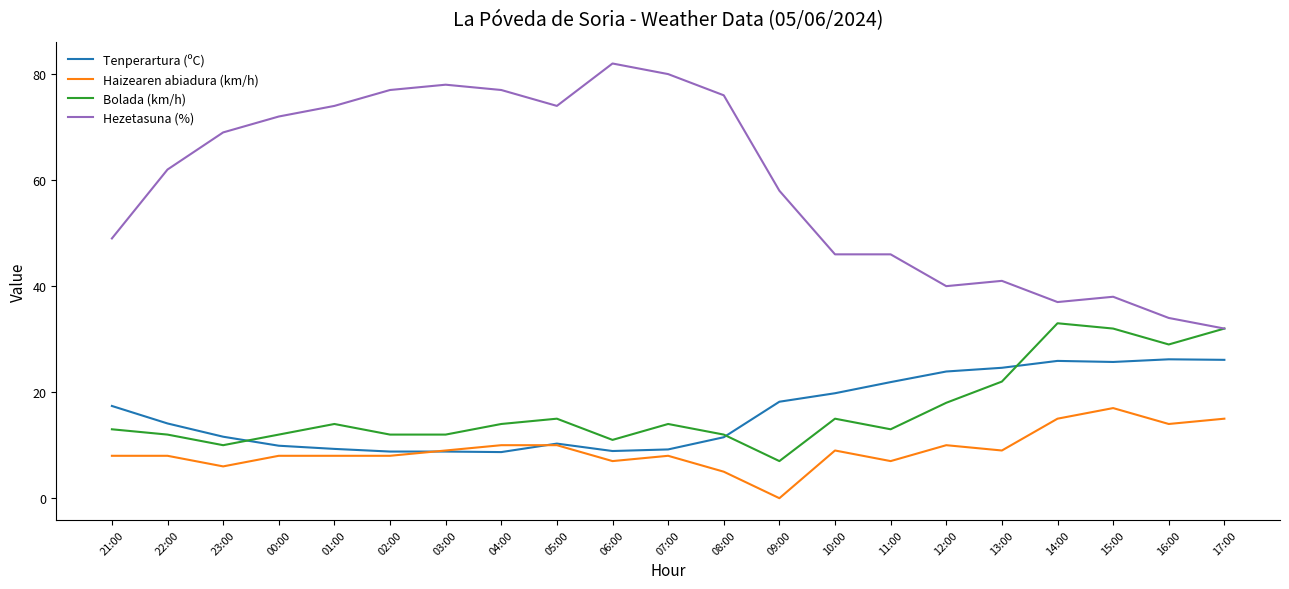

What is the total value across all series at 17:00?

105.1